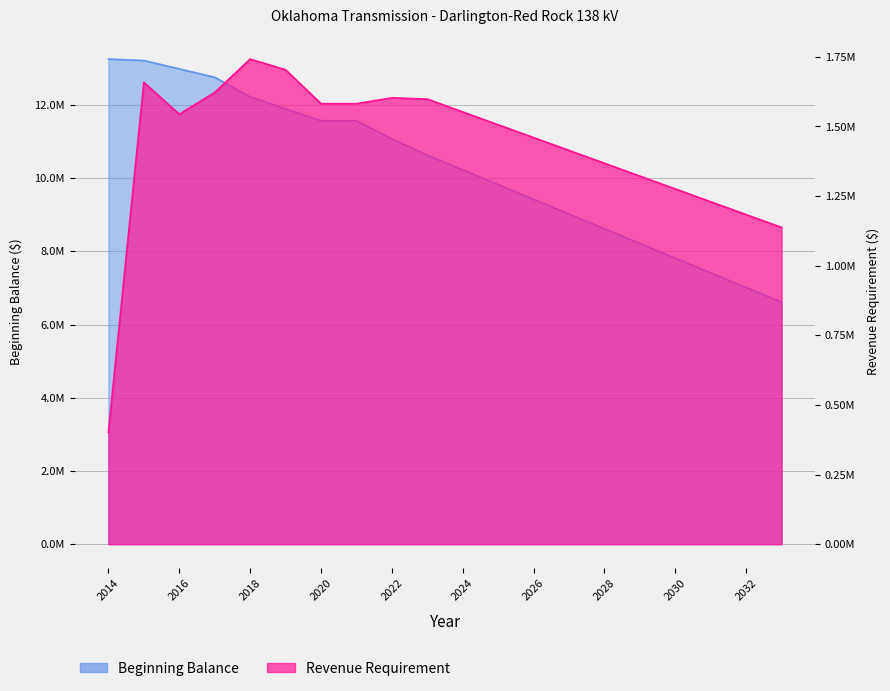

What is the difference between the highest and lowest values at 2026?

7963365.1